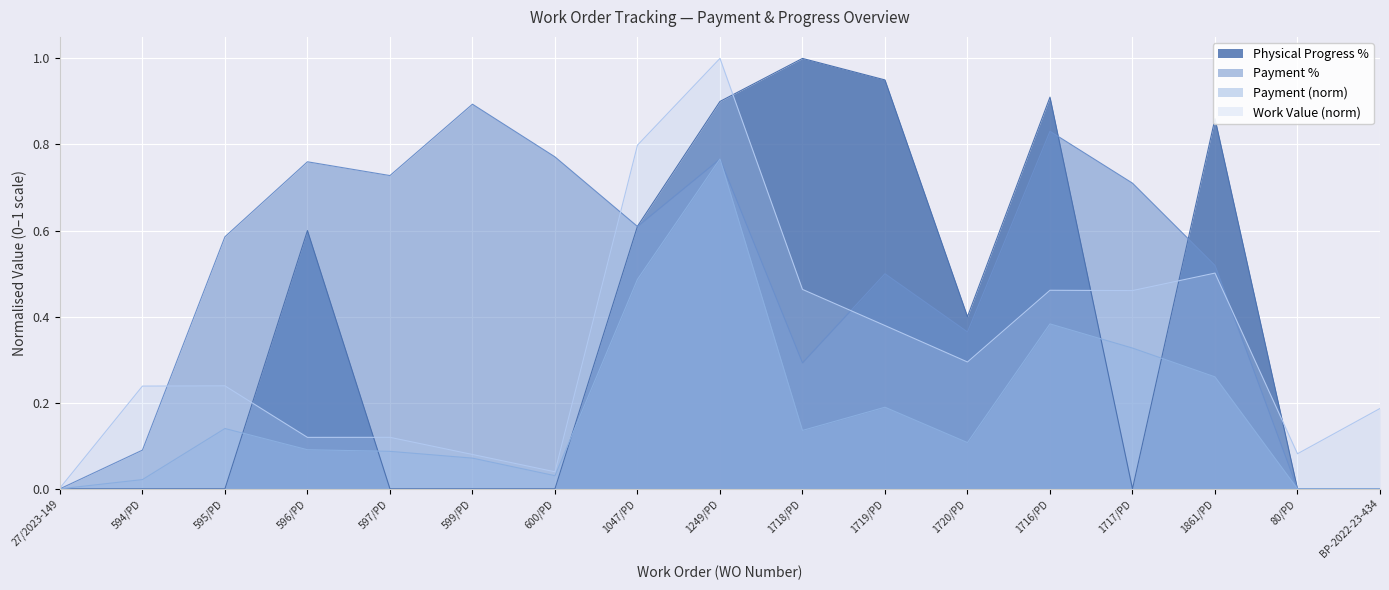

Reading left to right, extract all data points from this chart.

Work Value: 27/2023-149=0.0	594/PD=0.2	595/PD=0.2	596/PD=0.1	597/PD=0.1	599/PD=0.1	600/PD=0.0	1047/PD=0.8	1249/PD=1.0	1718/PD=0.5	1719/PD=0.4	1720/PD=0.3	1716/PD=0.5	1717/PD=0.5	1861/PD=0.5	80/PD=0.1	BP-2022-23-434=0.2
Payment: 27/2023-149=0.0	594/PD=0.0	595/PD=0.1	596/PD=0.1	597/PD=0.1	599/PD=0.1	600/PD=0.0	1047/PD=0.5	1249/PD=0.8	1718/PD=0.1	1719/PD=0.2	1720/PD=0.1	1716/PD=0.4	1717/PD=0.3	1861/PD=0.3	80/PD=0.0	BP-2022-23-434=0.0
Payment %: 27/2023-149=0.0	594/PD=0.1	595/PD=0.6	596/PD=0.8	597/PD=0.7	599/PD=0.9	600/PD=0.8	1047/PD=0.6	1249/PD=0.8	1718/PD=0.3	1719/PD=0.5	1720/PD=0.4	1716/PD=0.8	1717/PD=0.7	1861/PD=0.5	80/PD=0.0	BP-2022-23-434=0.0
Physical Progress %: 27/2023-149=0.0	594/PD=0.0	595/PD=0.0	596/PD=0.6	597/PD=0.0	599/PD=0.0	600/PD=0.0	1047/PD=0.6	1249/PD=0.9	1718/PD=1.0	1719/PD=0.9	1720/PD=0.4	1716/PD=0.9	1717/PD=0.0	1861/PD=0.9	80/PD=0.0	BP-2022-23-434=0.0